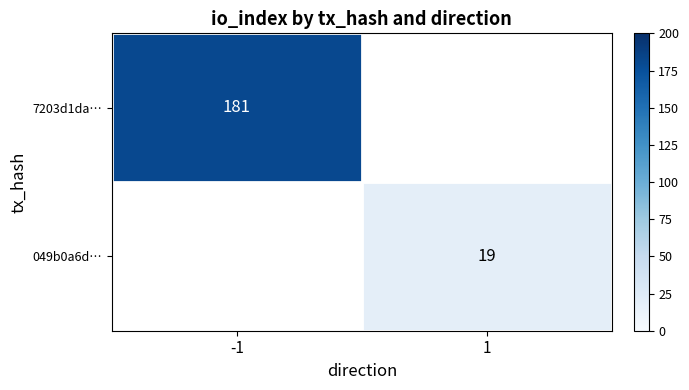

True or false: 049b0a6d… has a value of 30 at 1.

False